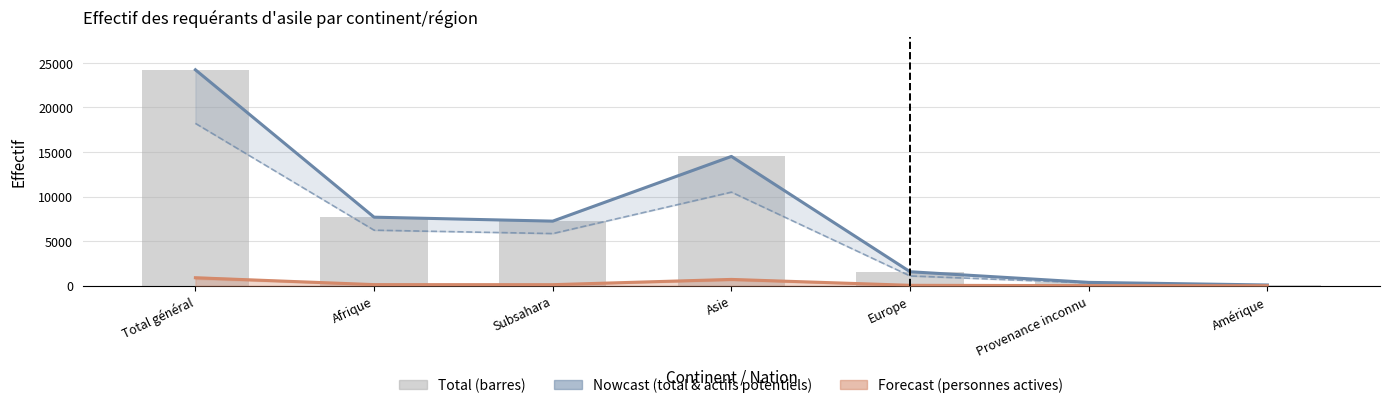

How many groups of bars are there?

7